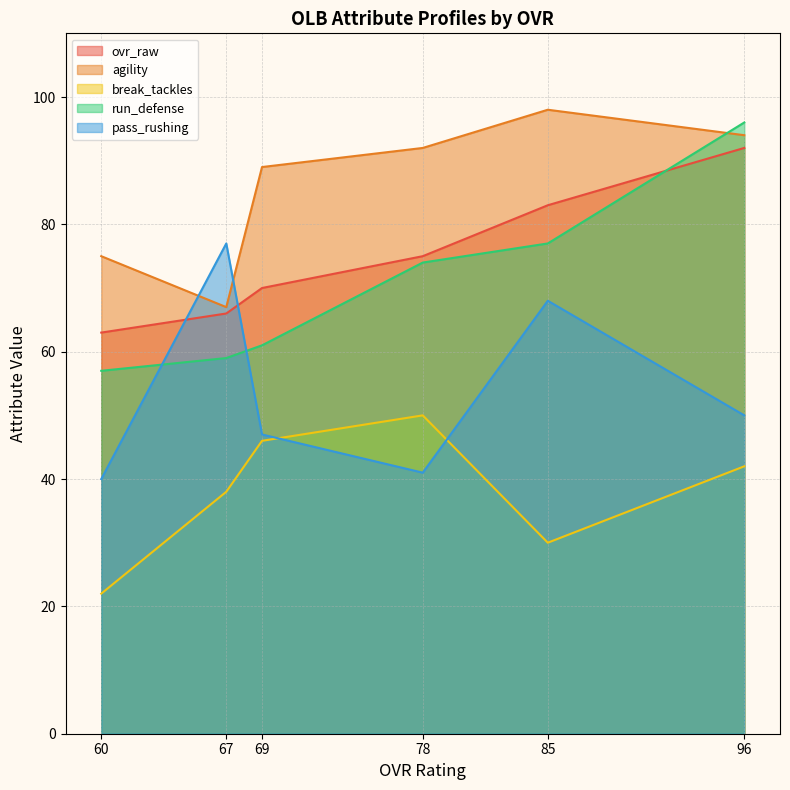

Which series has the widest spread of values?

run_defense